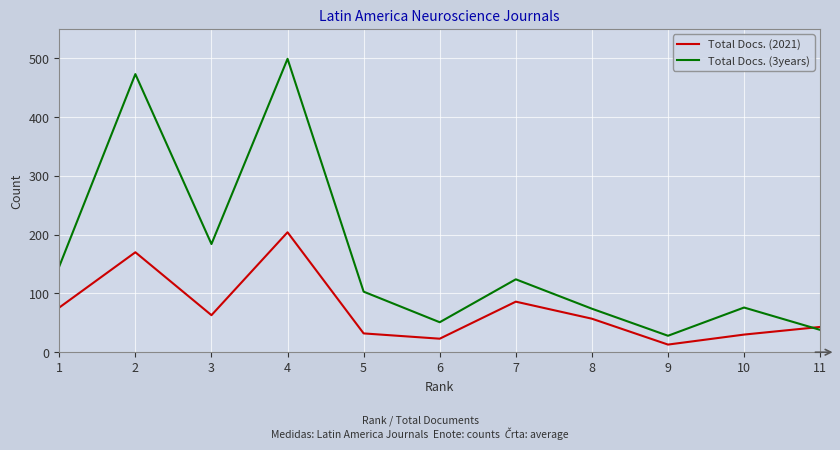

Which category has the lowest value across all series?

9